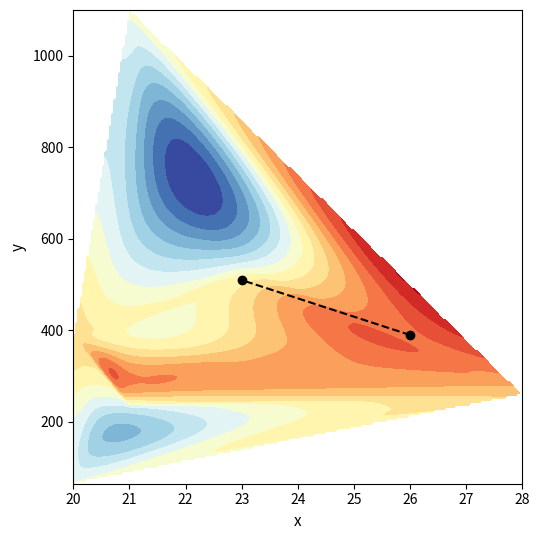

Between 21 and 20, which is larger?

21